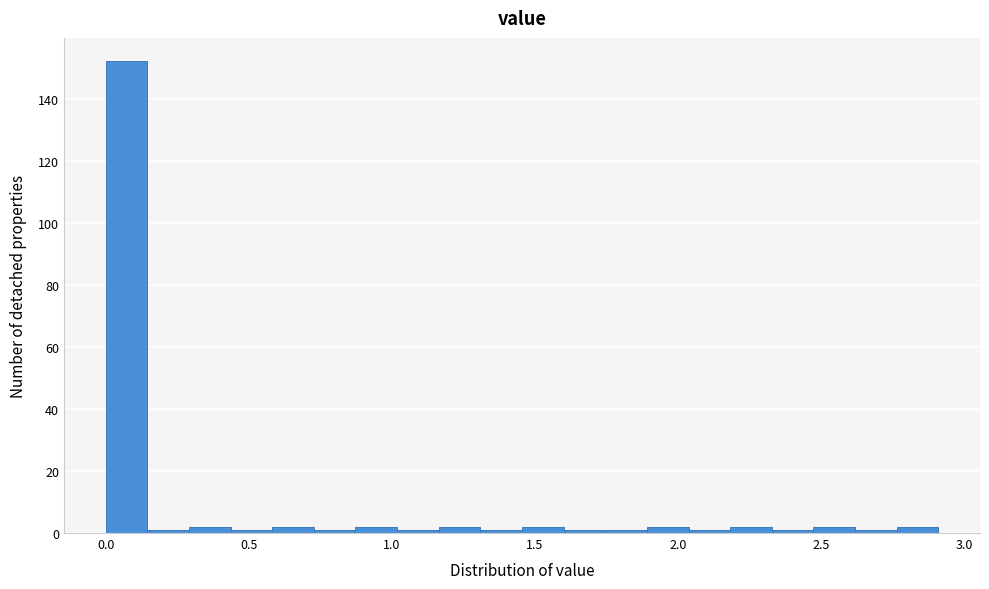

Around what value on the x-axis is the tallest bar? Give the approximate position of its centre, as read against the axis.

0.05